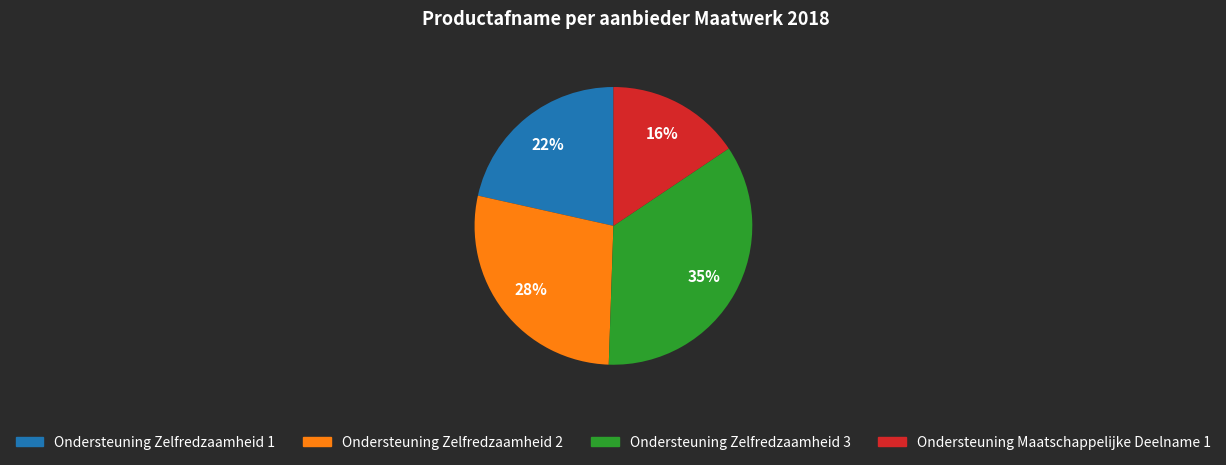

Is it true that Ondersteuning Zelfredzaamheid 2 is 28% of the pie?

True